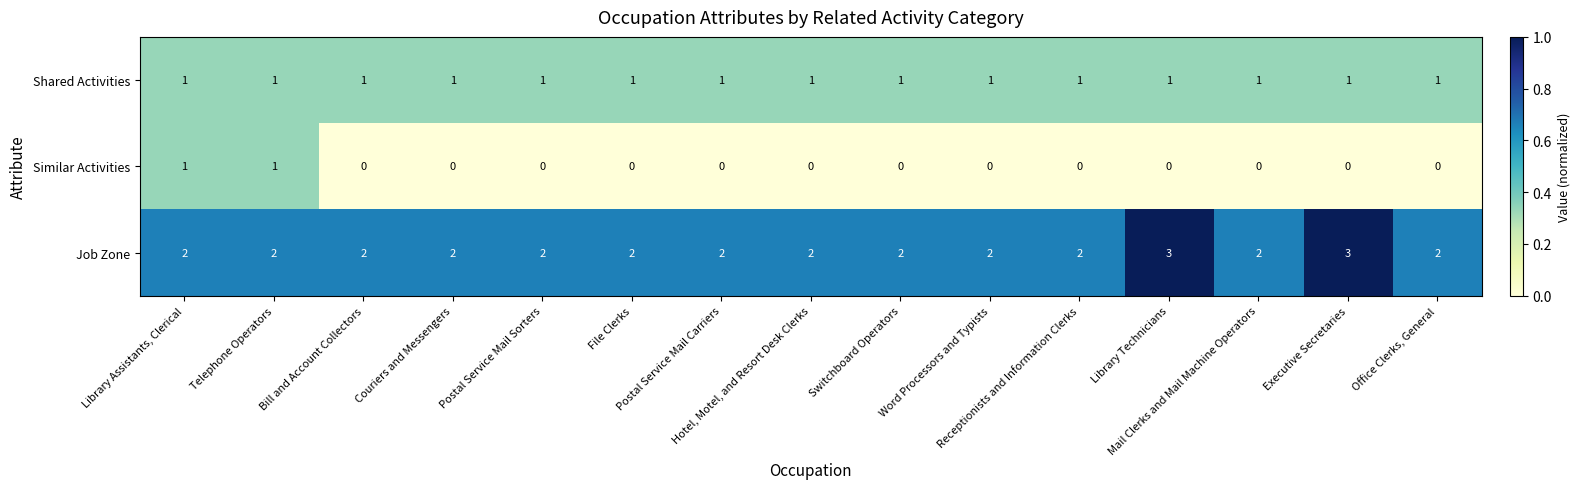

At how many categories does at least one series exceed 0?

15